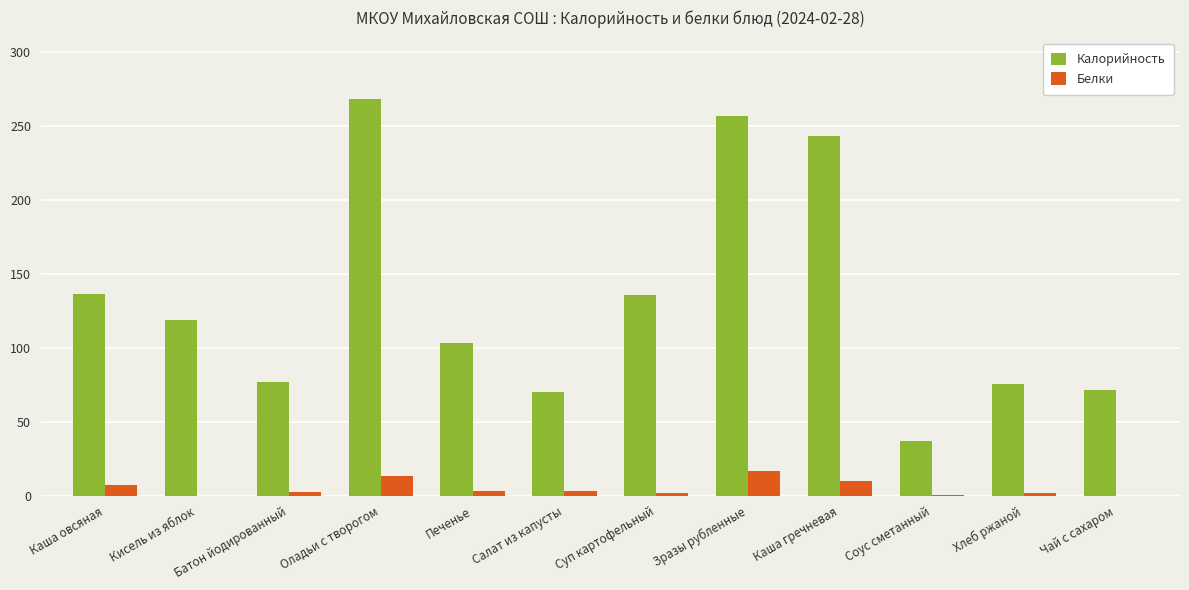

Which label corresponds to the largest value in the chart?

Оладьи с творогом